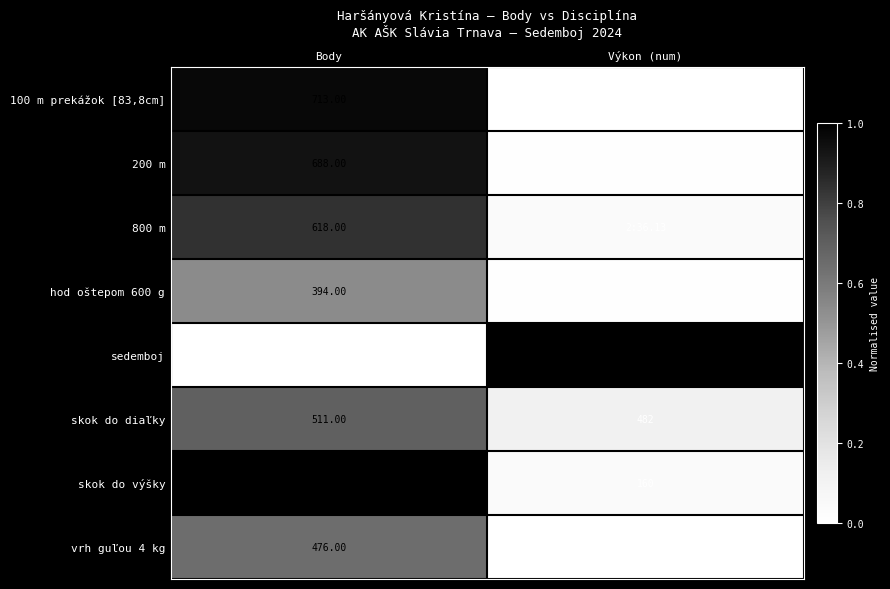

Is the value of sedemboj at Body greater than the value of 800 m at Body?

Yes